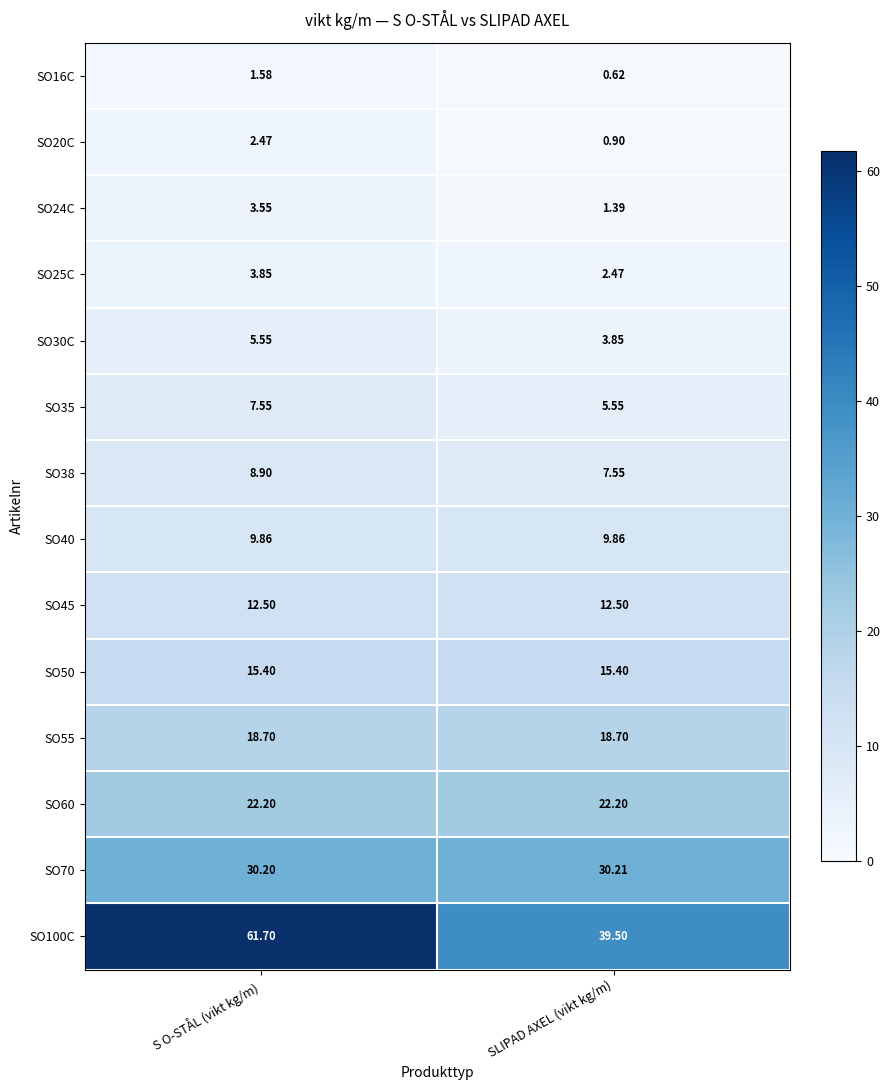

What is the total value across all series at SLIPAD AXEL (vikt kg/m)?

170.7